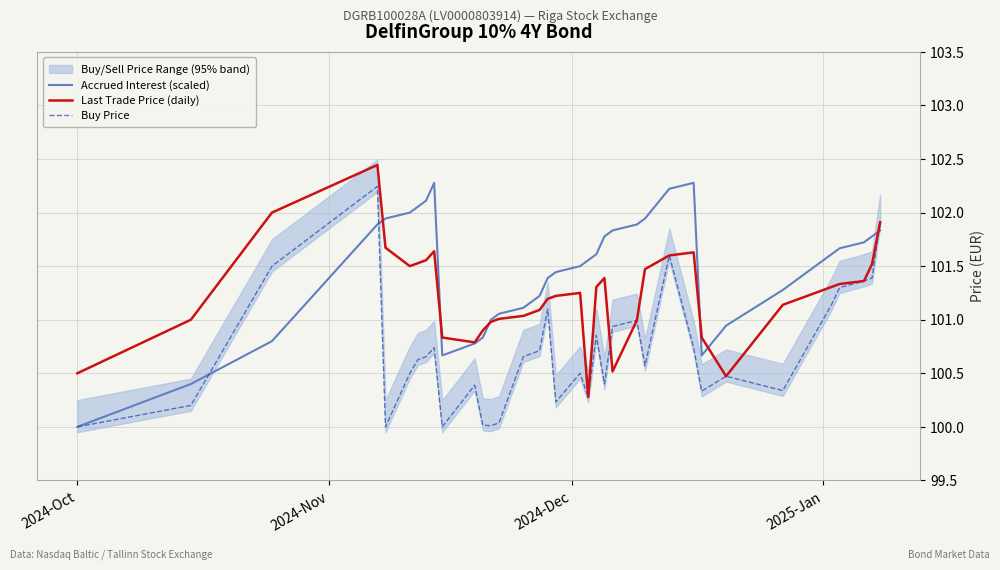

In Buy Price, how many points are higher than both neighbors (excluding endpoints)?

9